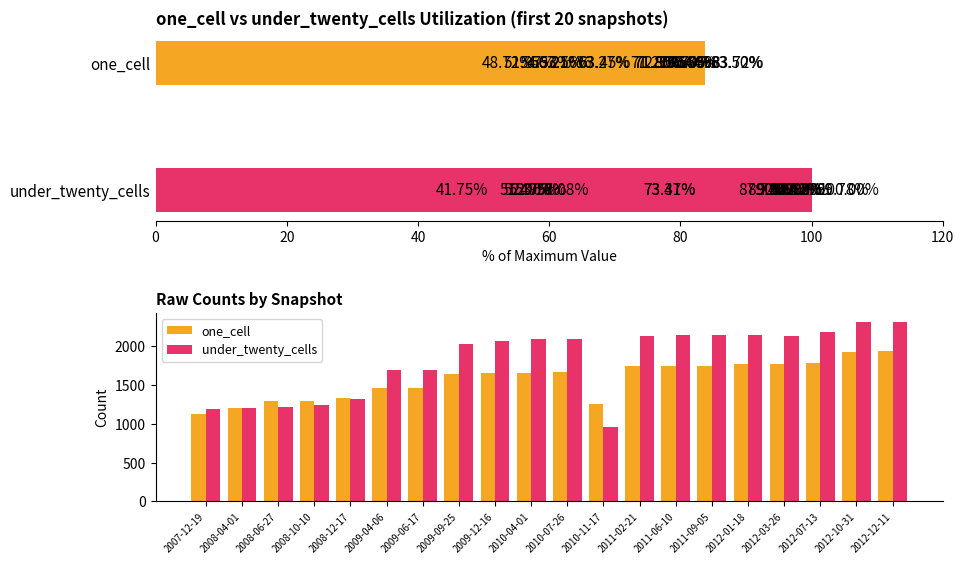

List the series in order of their overall mean, lowest first.

one_cell, under_twenty_cells